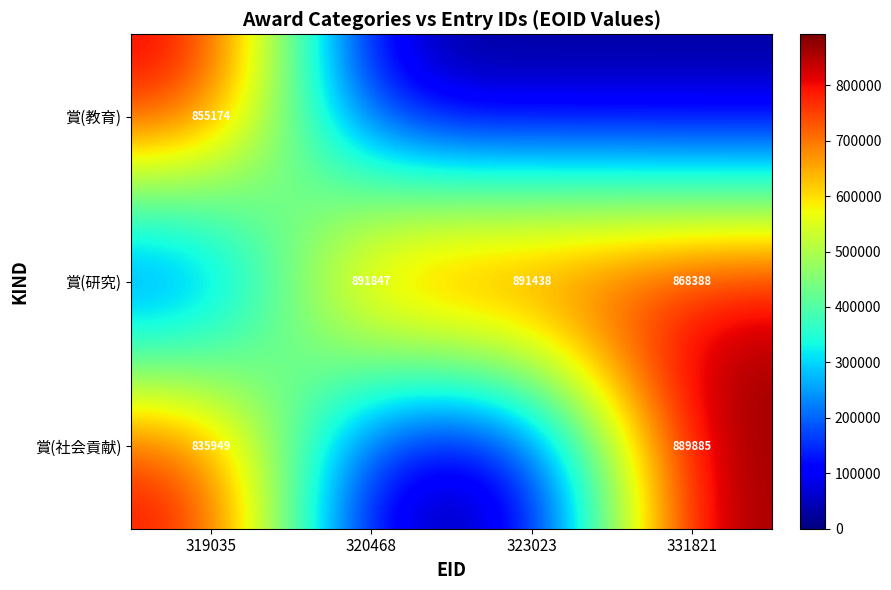

True or false: 賞(教育) has a value of 855174 at 319035.

True